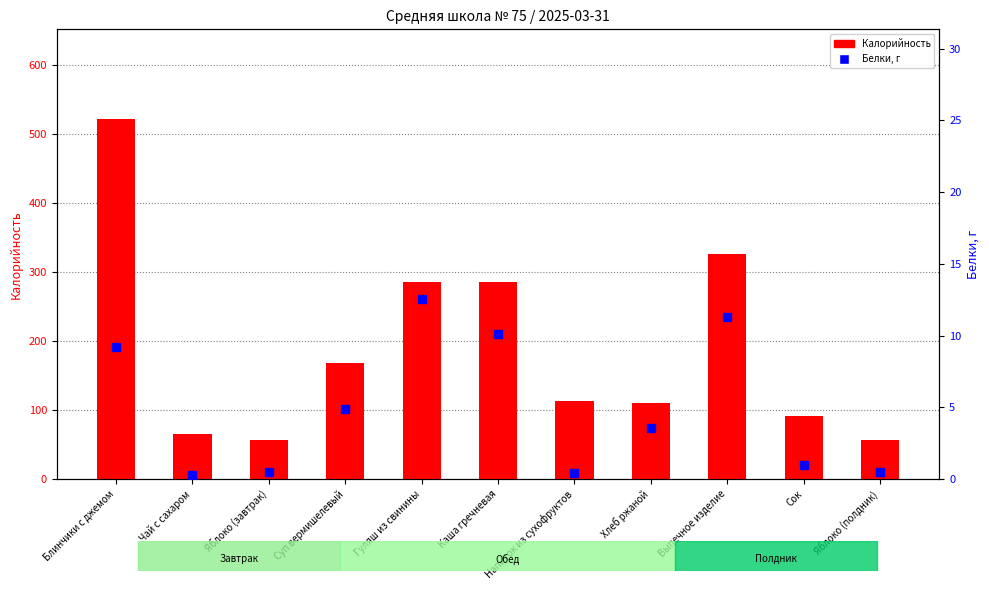

What is the label of the 5th bar from the left?

Гуляш из свинины